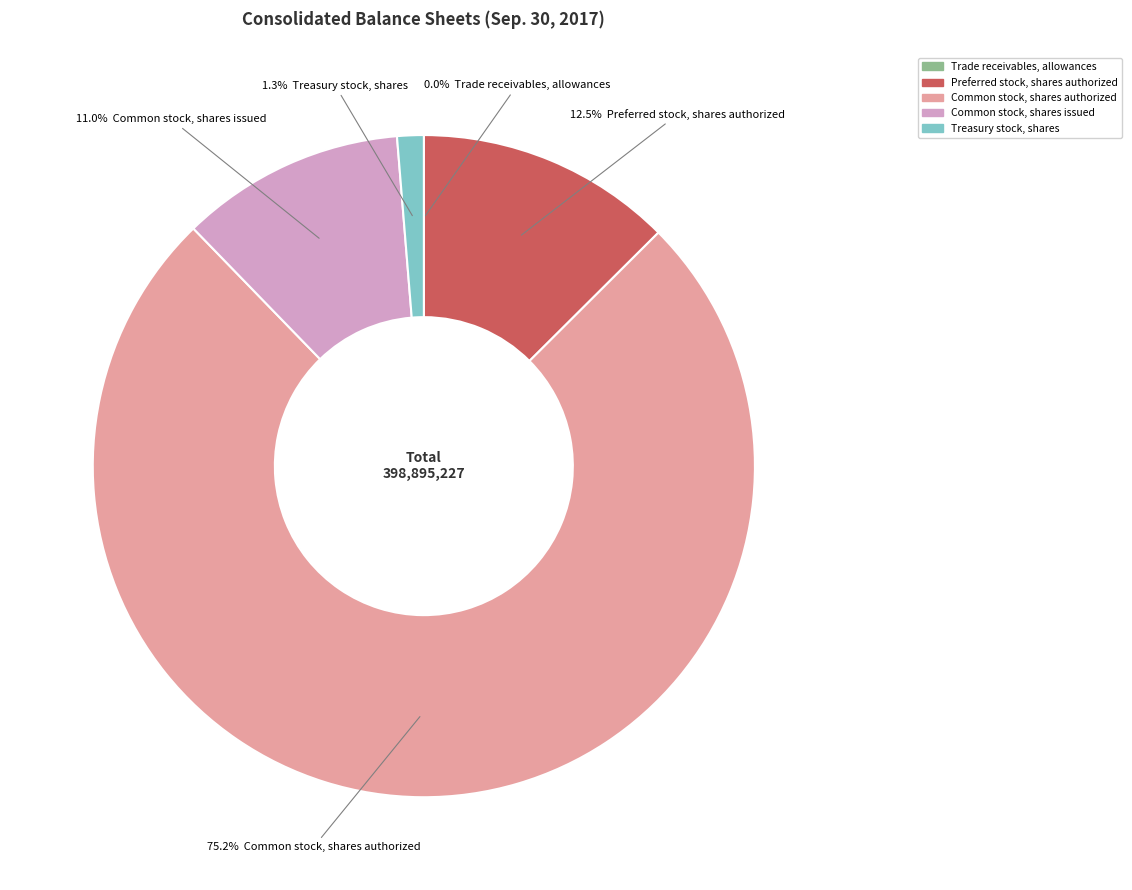

Which category accounts for the majority?

Common stock, shares authorized